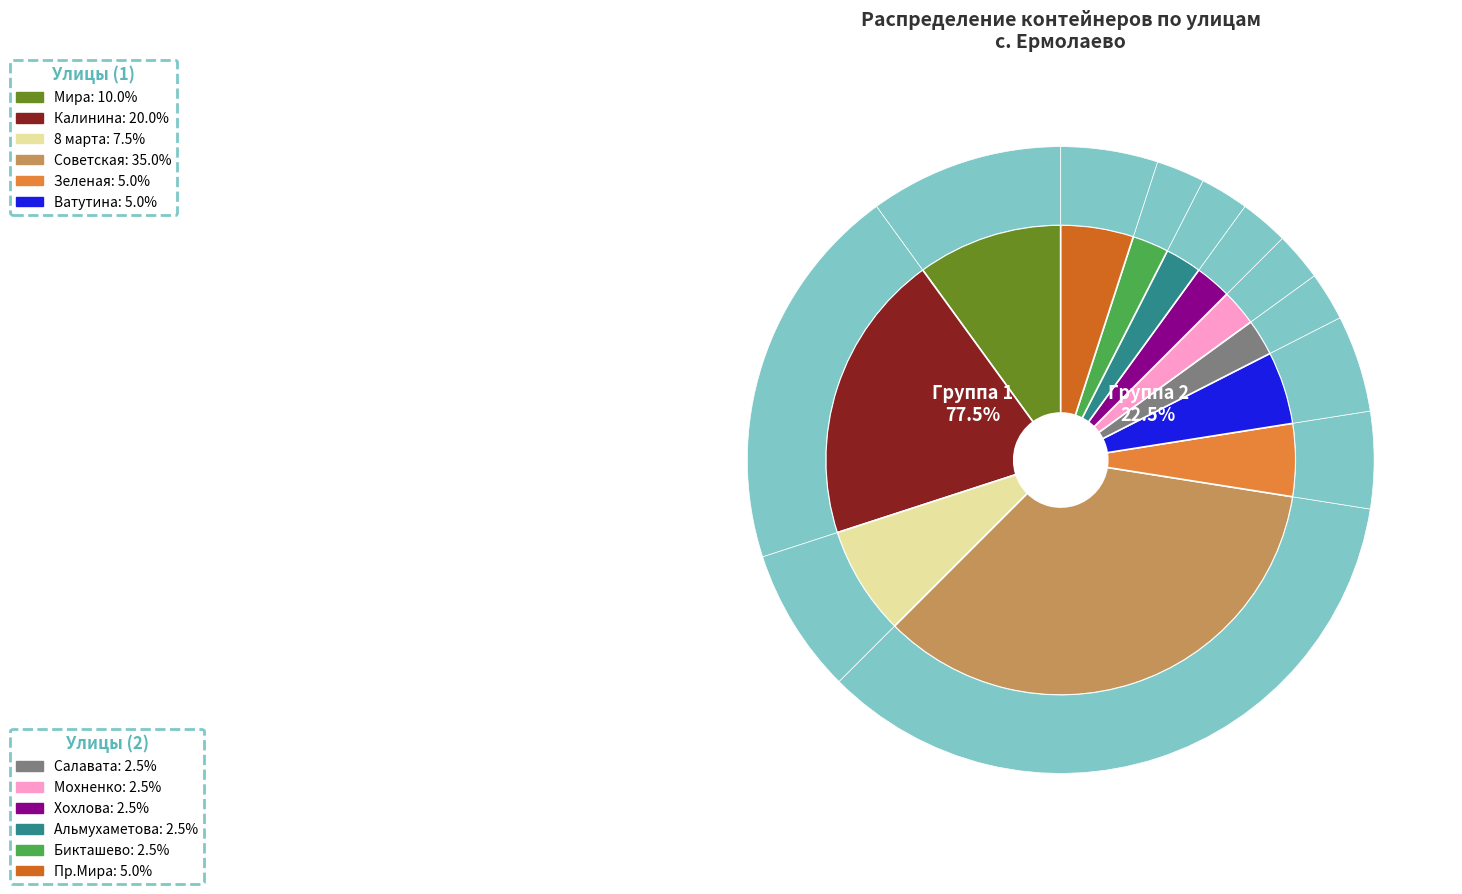

True or false: Зеленая accounts for 5% of the total.

True